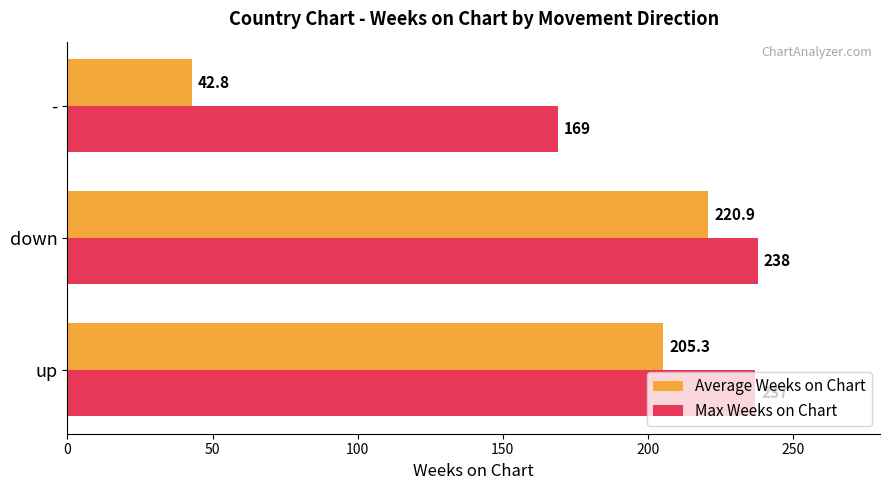

At which label is Average Weeks on Chart closest to 131?

up